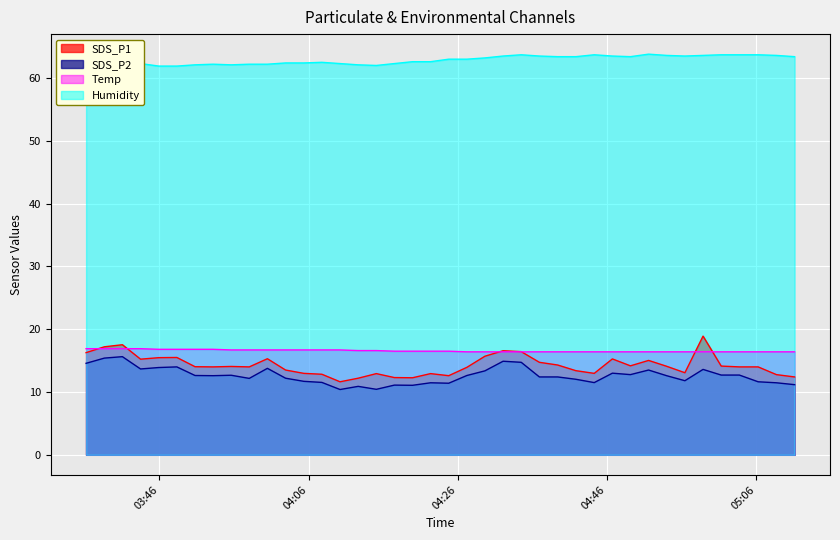

True or false: Humidity and Temp cross at least once.

False